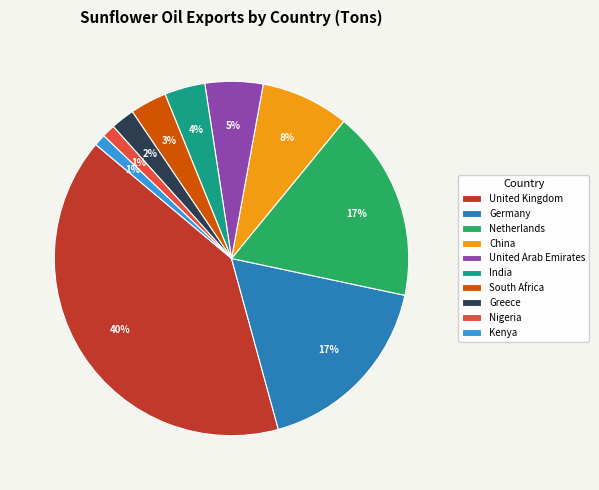

Is there any slice that represents more than half of the pie?

No